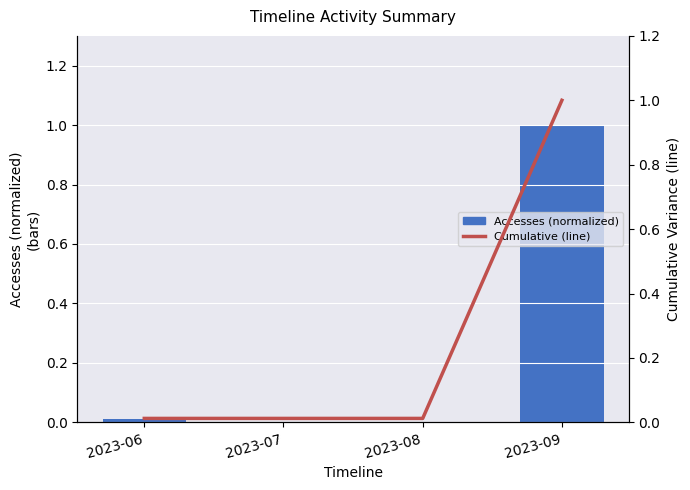

What is the sum of all Accesses (normalized) values?

1.0